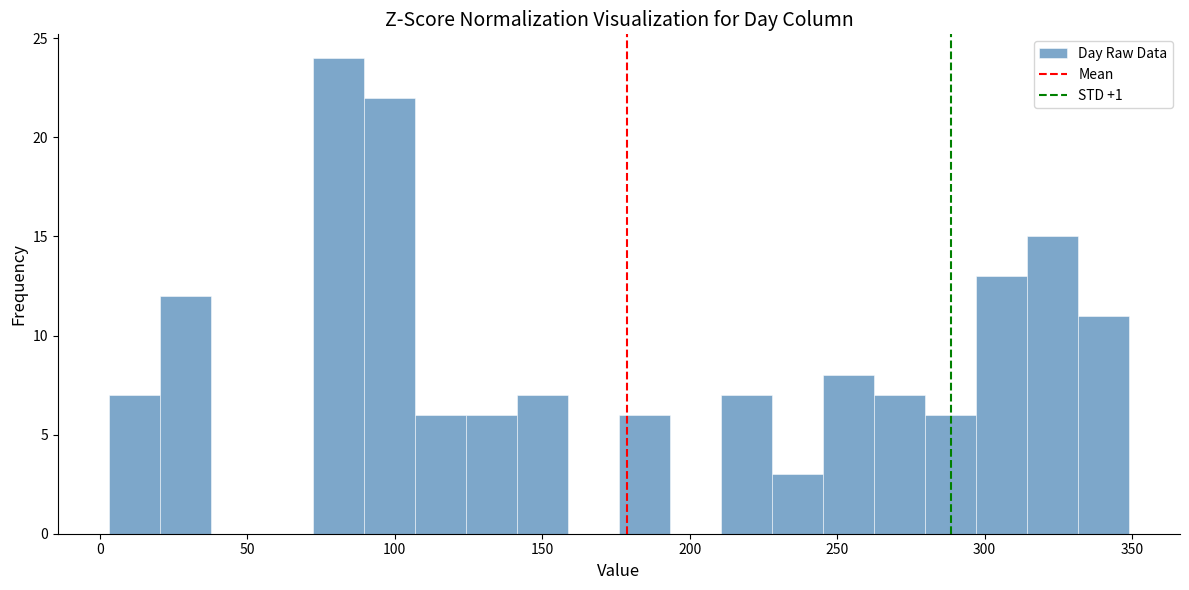

Read against the x-axis, roughly where is the centre of the tallest bar?

80